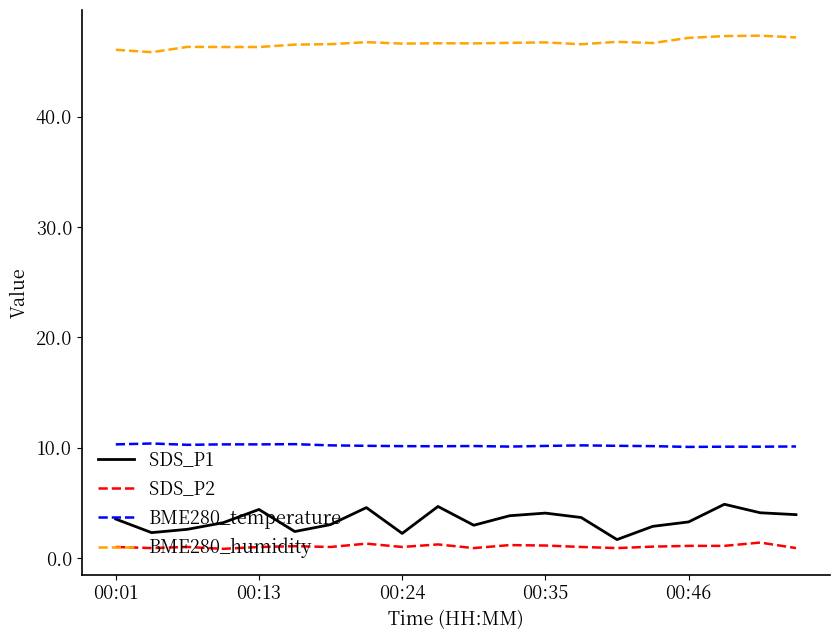

True or false: SDS_P1 and BME280_temperature cross at least once.

False